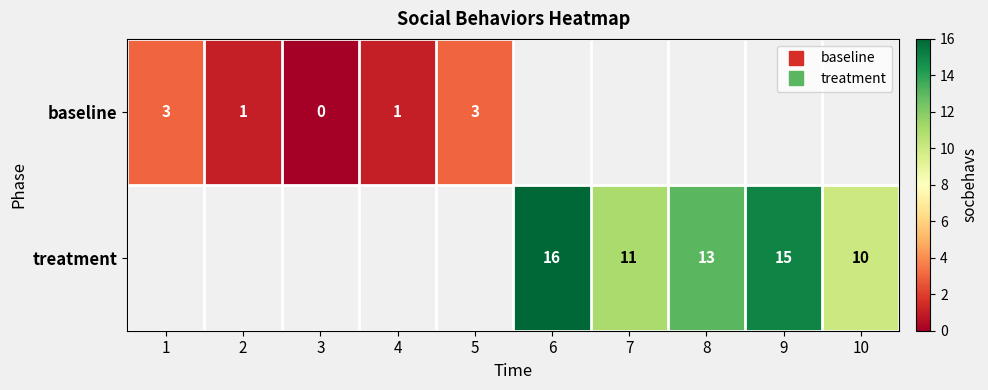

What is the maximum value shown in the chart?

16.0